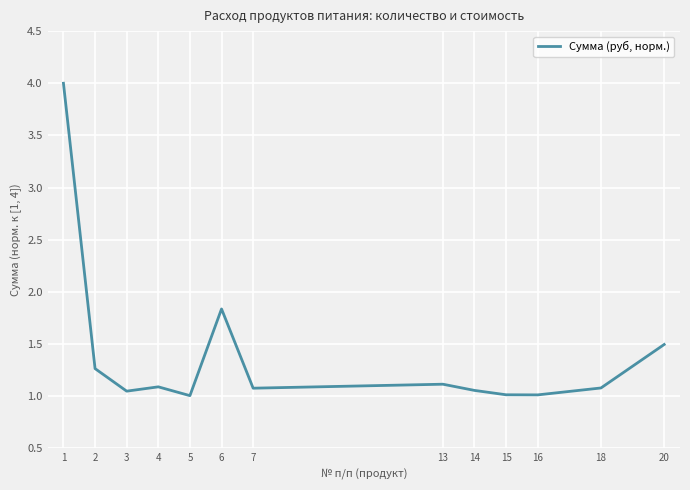

True or false: the data shows 1.0 at 15.

True